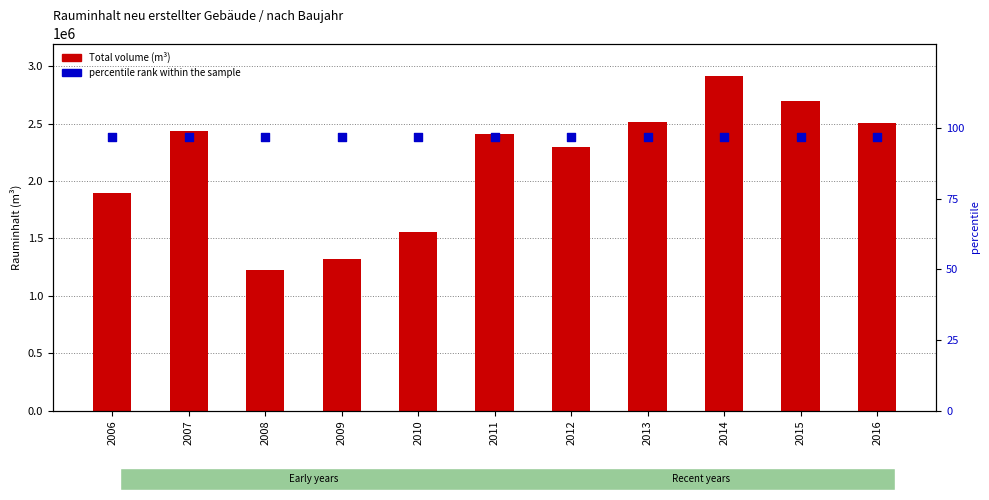

What are all the series names shown in the legend?

Total volume (m³), percentile rank within the sample